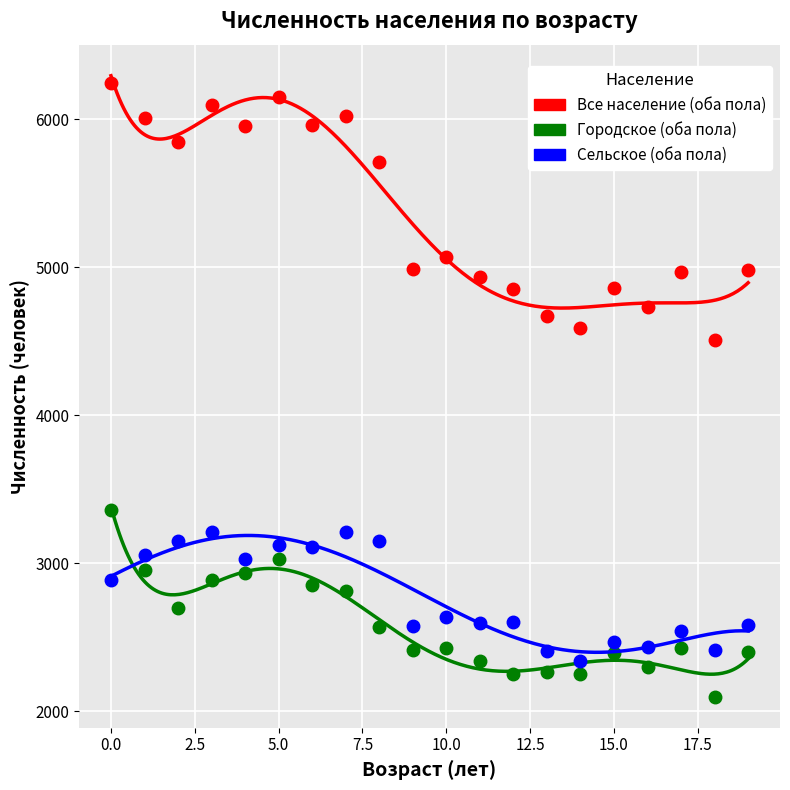

What is the sum of all Все население (оба пола) values?

107175